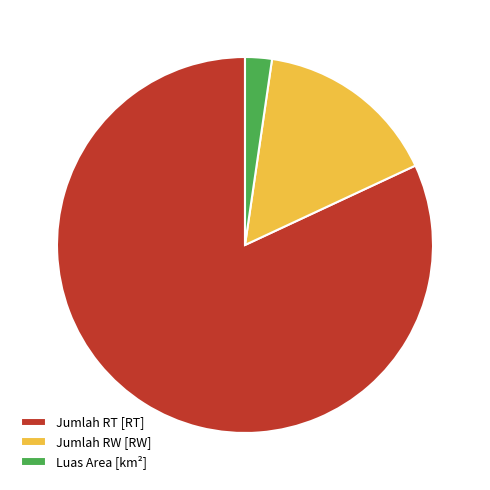

Rank the categories by value from highest to lowest.

Jumlah RT [RT], Jumlah RW [RW], Luas Area [km²]